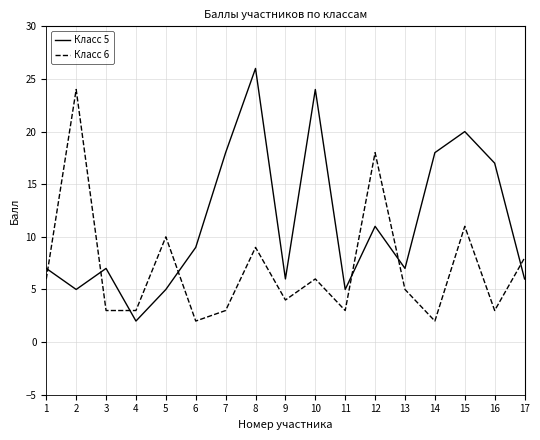

Between which two adjacent categories do Класс 6 and Класс 5 first intersect?

1 and 2